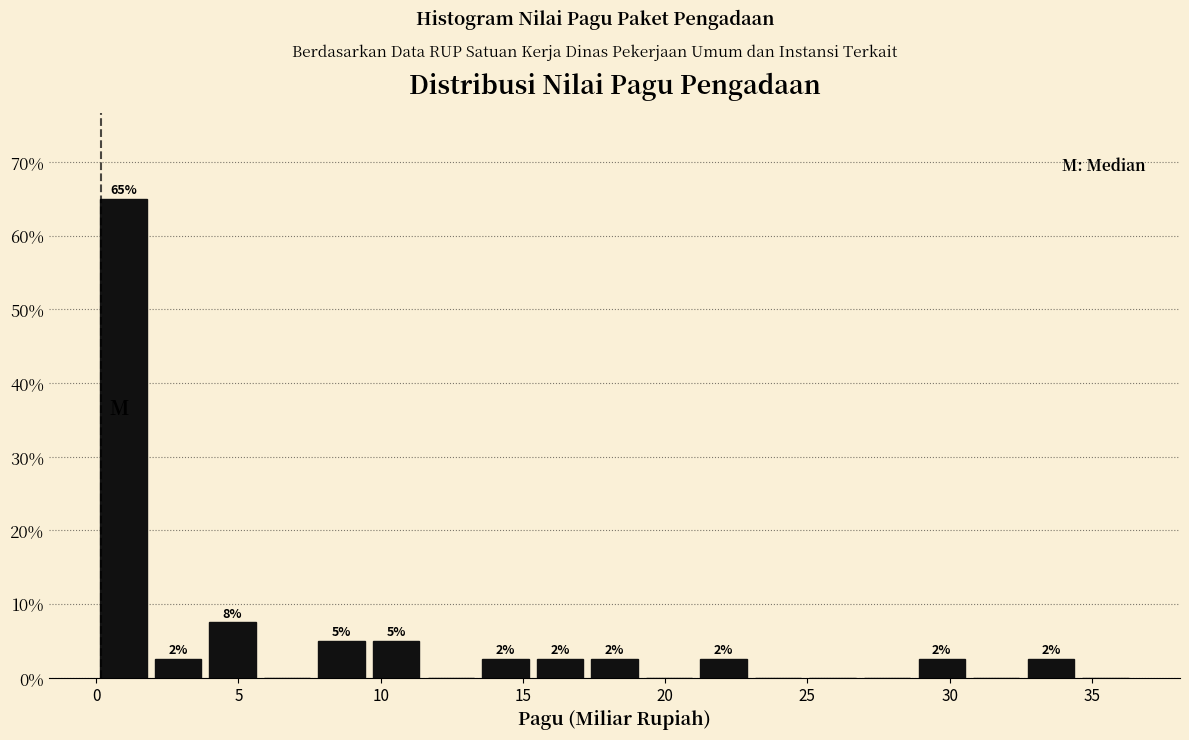

Around what value on the x-axis is the tallest bar? Give the approximate position of its centre, as read against the axis.

1.0